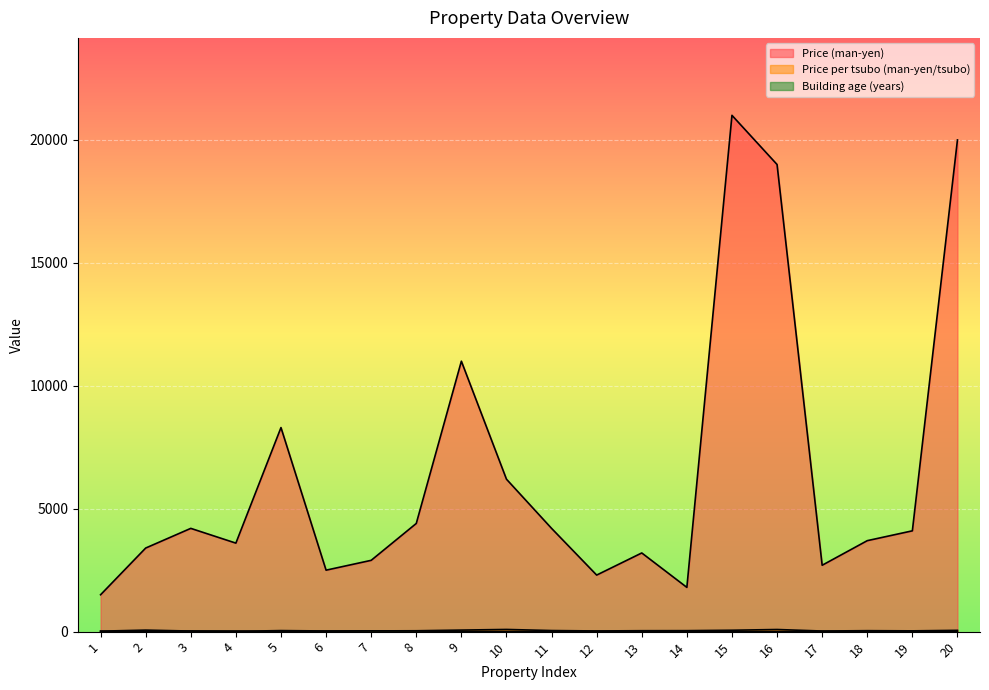

At which category is the sum across all series the highest?

15